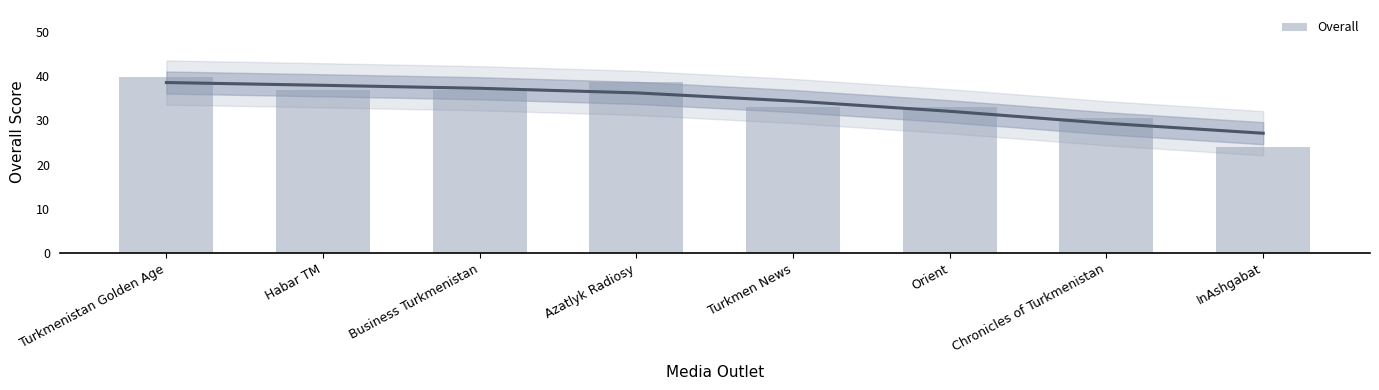

What is the maximum value shown in the chart?

39.8